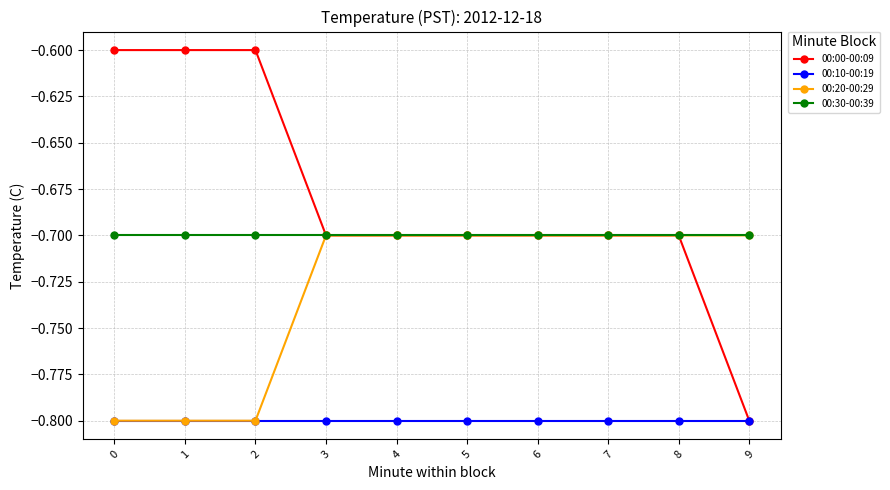

The value of 00:00-00:09 at 2 is -0.6. True or false?

True